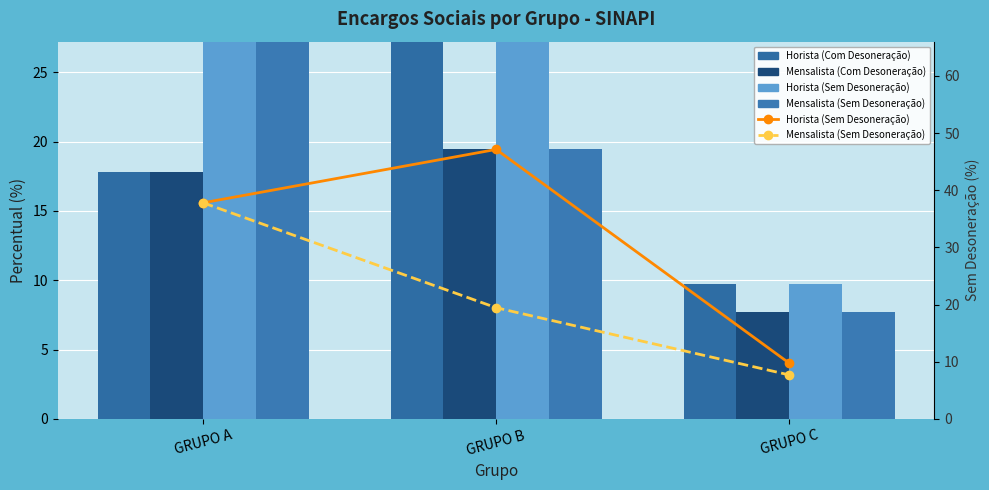

Where is Horista (Sem Desoneração) nearest to the value 28?

GRUPO A